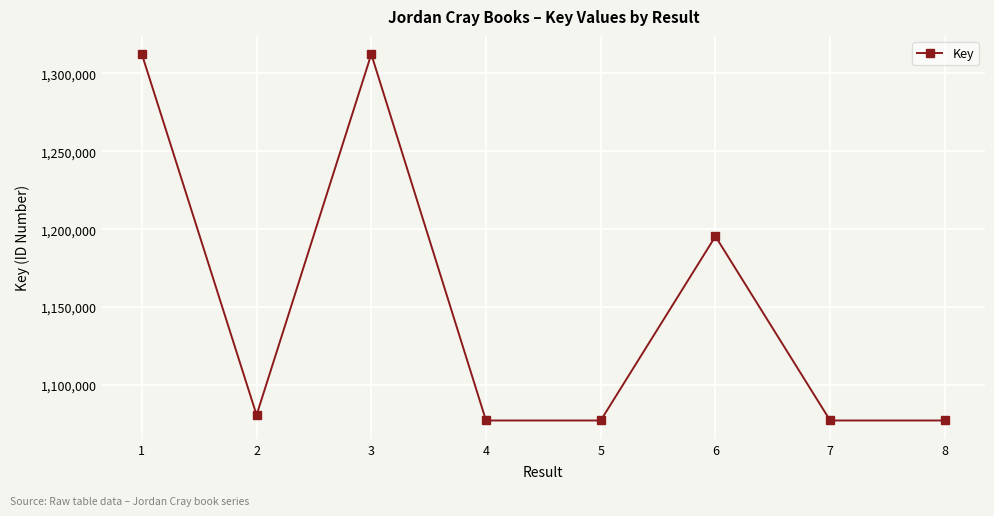

What is the maximum value shown in the chart?

1312347